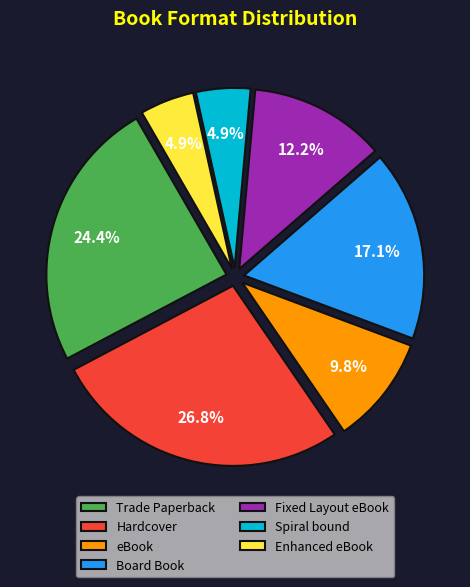

Does Hardcover represent more than half of the total?

No